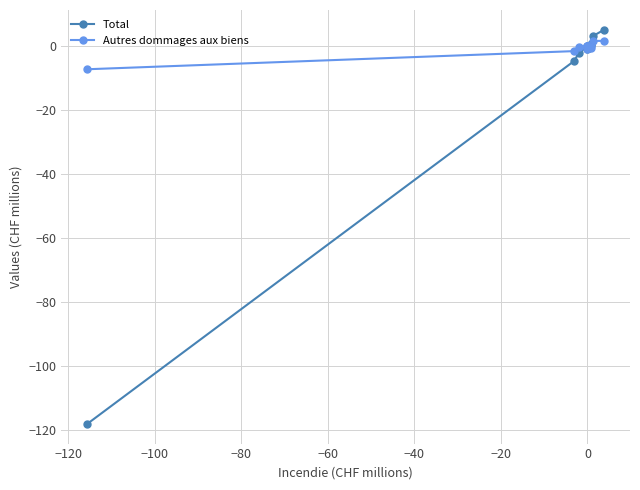

Rank the series by their average value, from highest to lowest.

Autres dommages aux biens, Total